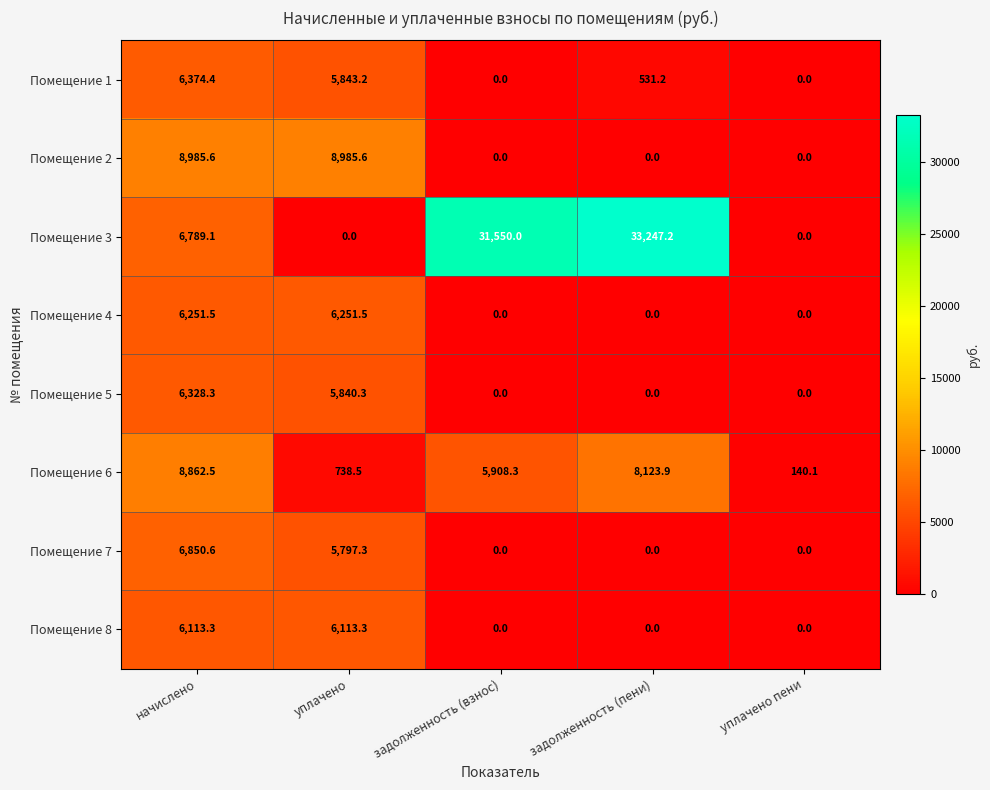

How many distinct data groups are displayed?

8